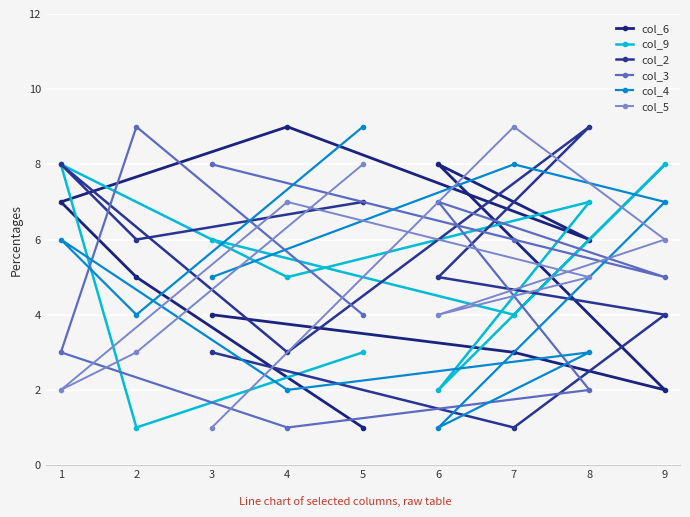

What is the difference between the col_4 values at 2 and 8?

1